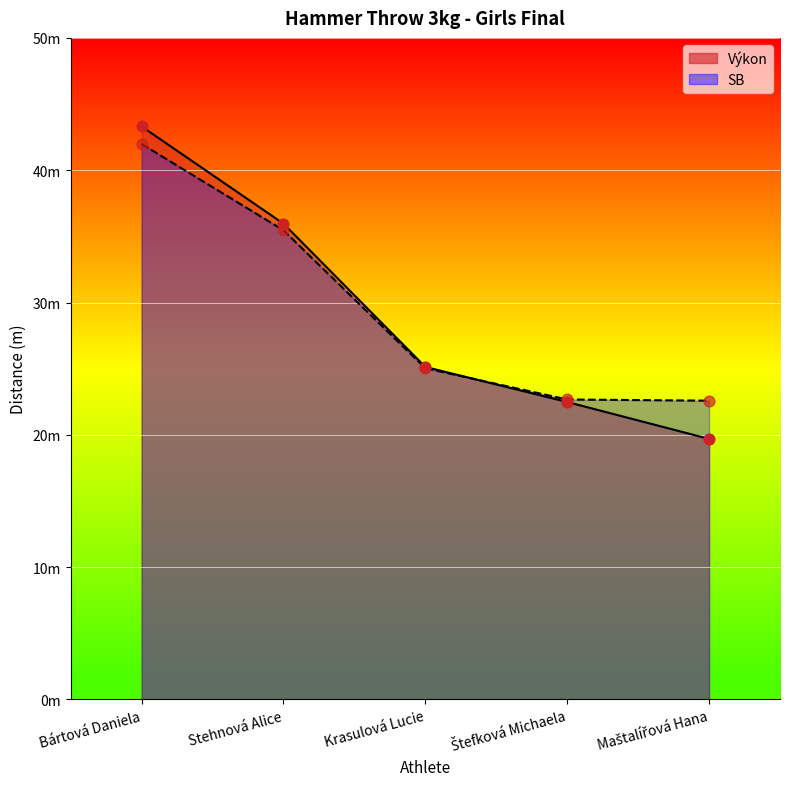

Which series contains the lowest Y value?

Výkon